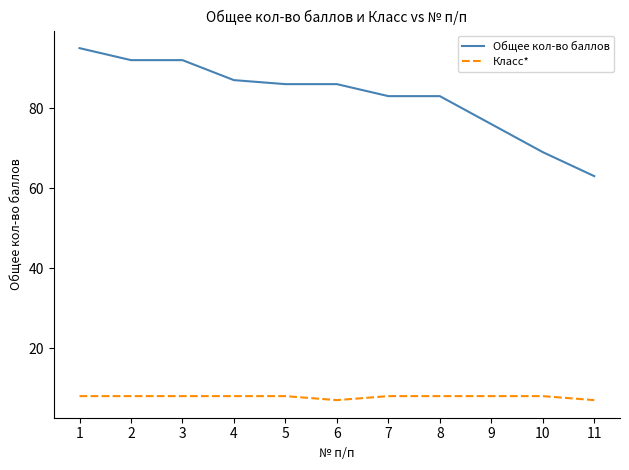

Reading left to right, extract all data points from this chart.

Общее кол-во баллов: 1=95	2=92	3=92	4=87	5=86	6=86	7=83	8=83	9=76	10=69	11=63
Класс*: 1=8	2=8	3=8	4=8	5=8	6=7	7=8	8=8	9=8	10=8	11=7